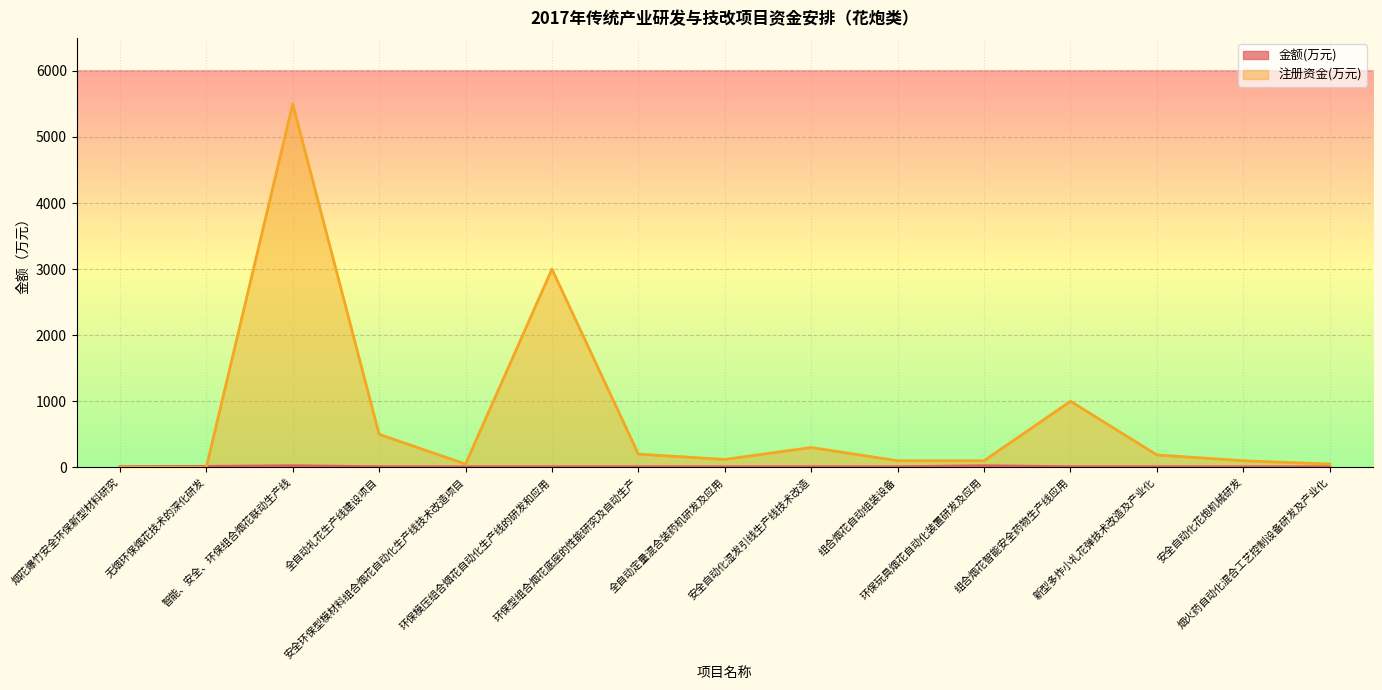

Reading left to right, extract all data points from this chart.

金额(万元): 烟花爆竹安全环保新型材料研究=10	无烟环保烟花技术的深化研发=15	智能、安全、环保组合烟花联动生产线=25	全自动礼花生产线建设项目=10	安全环保型模材料组合烟花自动化生产线技术改造项目=10	环保模压组合烟花自动化生产线的研发和应用=10	环保型组合烟花底座的性能研究及自动生产=10	全自动定量混合装药机研发及应用=10	安全自动化湿发引线生产线技术改造=10	组合烟花自动组装设备=10	环保玩具烟花自动化装置研发及应用=25	组合烟花智能安全药物生产线应用=10	新型多炸小礼花弹技术改造及产业化=10	安全自动化花炮机械研发=10	烟火药自动化混合工艺控制设备研发及产业化=10
注册资金(万元): 烟花爆竹安全环保新型材料研究=0	无烟环保烟花技术的深化研发=0	智能、安全、环保组合烟花联动生产线=5500	全自动礼花生产线建设项目=500	安全环保型模材料组合烟花自动化生产线技术改造项目=50	环保模压组合烟花自动化生产线的研发和应用=3000	环保型组合烟花底座的性能研究及自动生产=200	全自动定量混合装药机研发及应用=120	安全自动化湿发引线生产线技术改造=300	组合烟花自动组装设备=100	环保玩具烟花自动化装置研发及应用=100	组合烟花智能安全药物生产线应用=1000	新型多炸小礼花弹技术改造及产业化=188	安全自动化花炮机械研发=100	烟火药自动化混合工艺控制设备研发及产业化=50